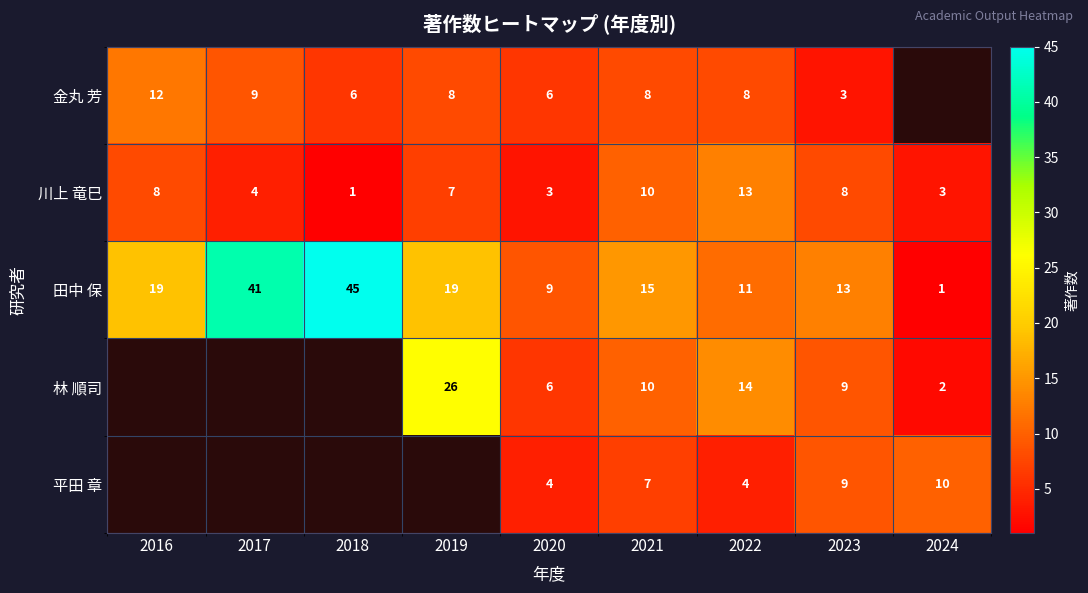

True or false: 田中 保 has a value of 15 at 2021.

True